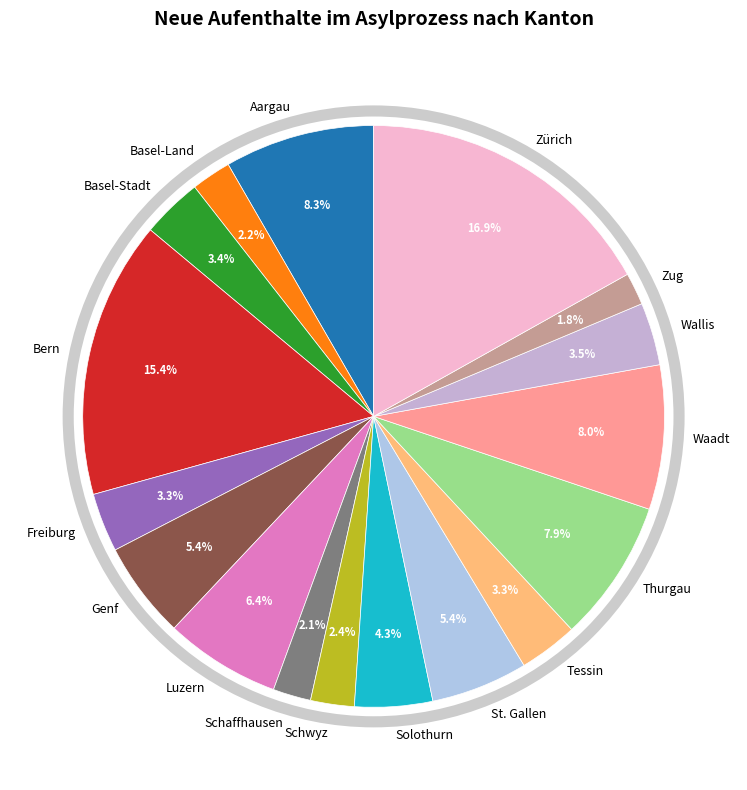

Is there a majority slice in this chart?

No